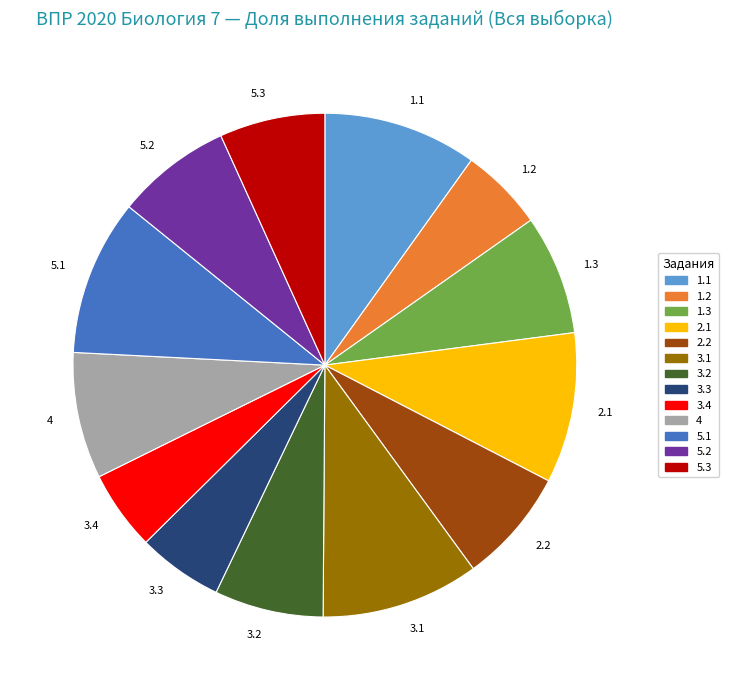

The 1.3 slice represents 1% of the pie. True or false?

False